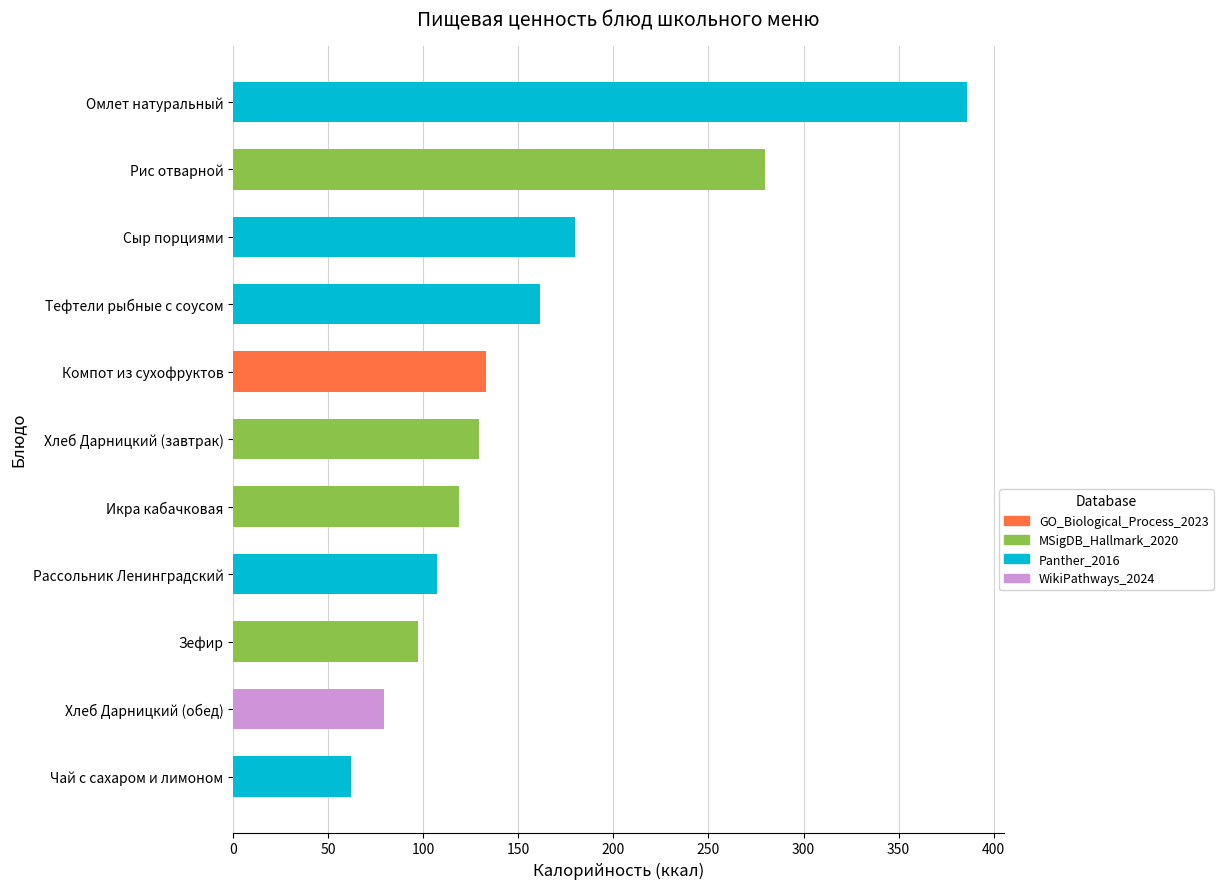

Are the bars horizontal?

Yes